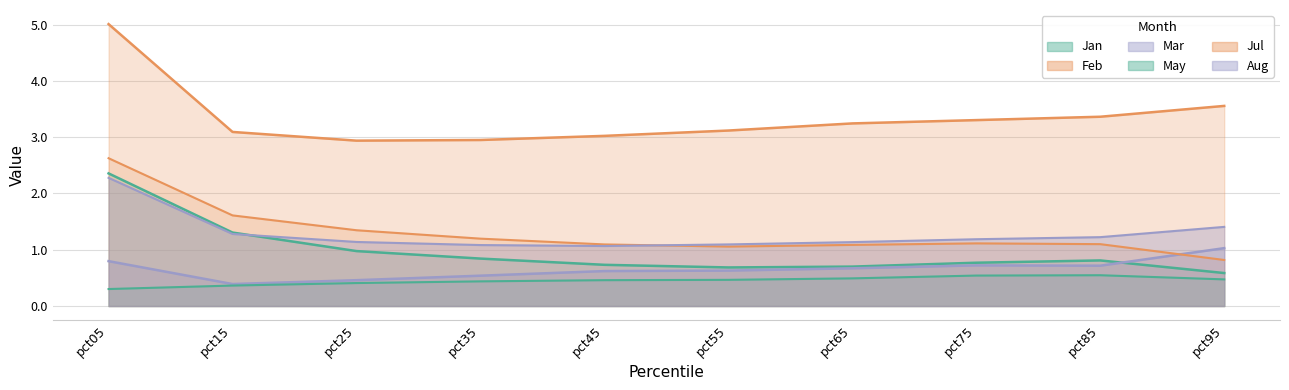

How many lines are shown in the chart?

6